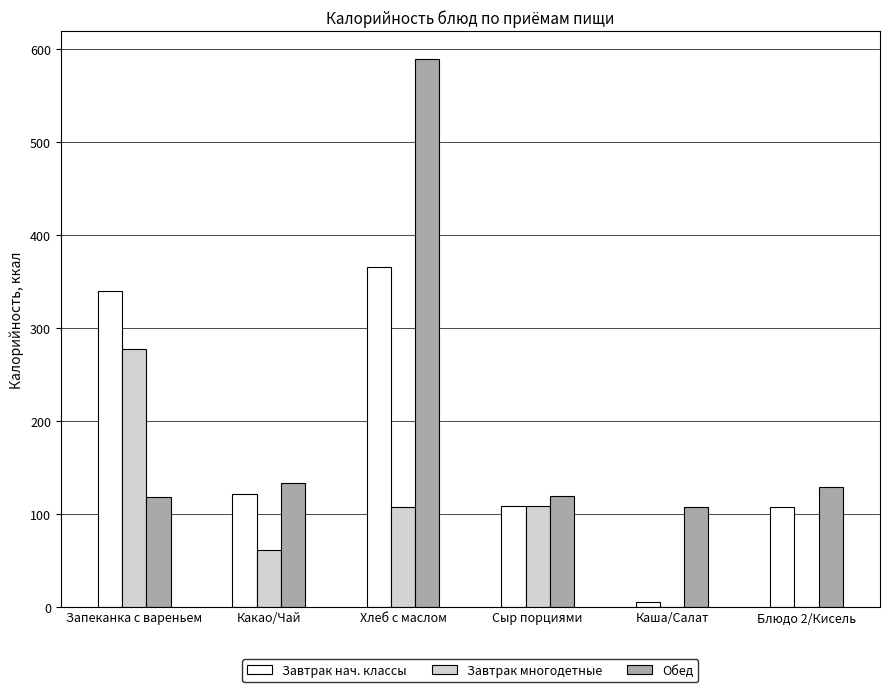

Which series changed the most between Хлеб с маслом and Каша/Салат?

Обед